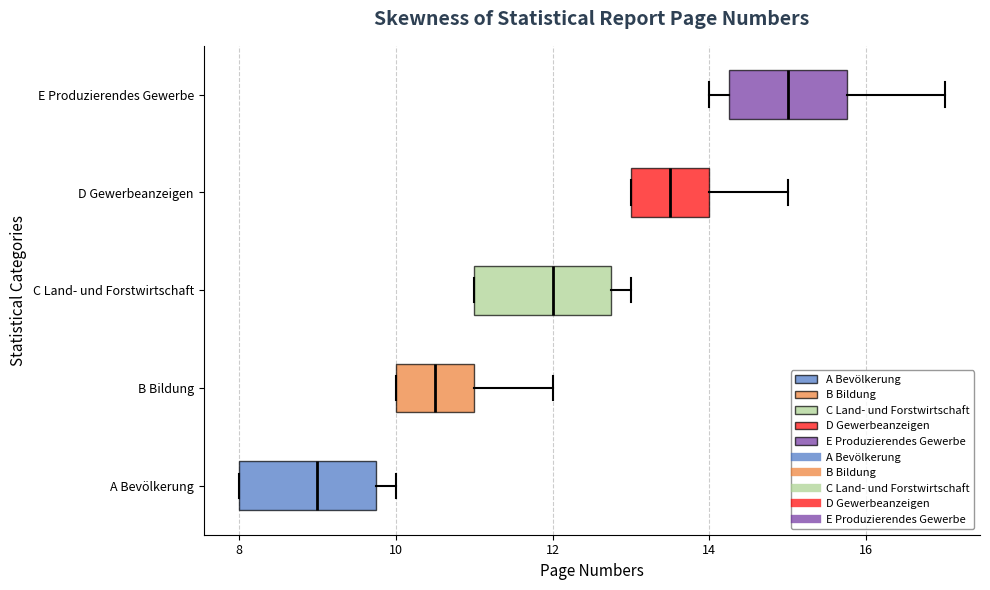

Reading bottom to top, read every box against the x-axis: the position of its median line, the range the box covers, and the ends of its whiskers. The values are not printed on the chart, so give them approximately, as read against the axis.

A Bevölkerung: median 9.0, box 8.0 to 9.8, whiskers 8.0 to 10.0
B Bildung: median 10.6, box 10.0 to 11.0, whiskers 10.0 to 12.0
C Land- und Forstwirtschaft: median 12.0, box 11.0 to 12.8, whiskers 11.0 to 13.0
D Gewerbeanzeigen: median 13.6, box 13.0 to 14.0, whiskers 13.0 to 15.0
E Produzierendes Gewerbe: median 15.0, box 14.2 to 15.8, whiskers 14.0 to 17.0